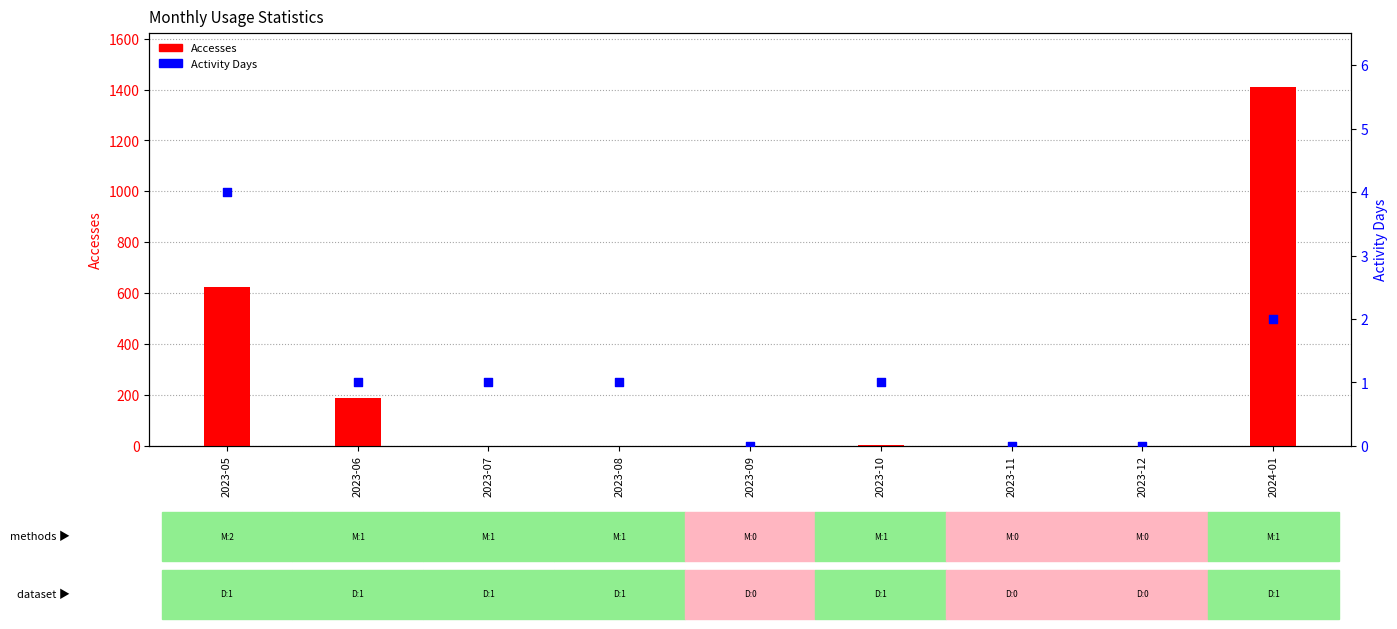

Which series contains the lowest Y value?

Accesses